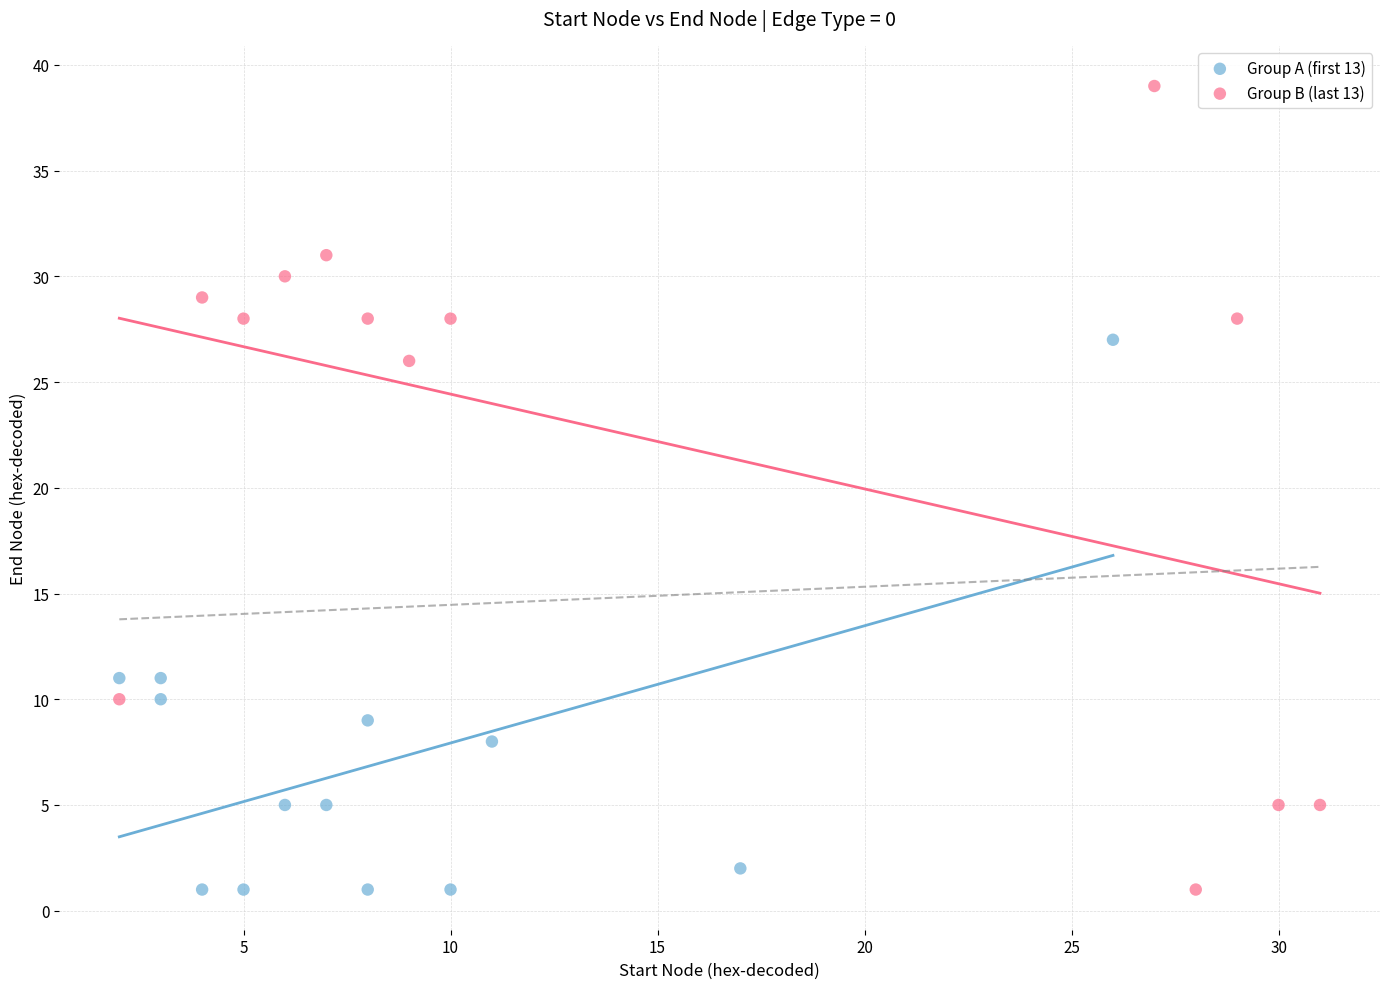

Which series reaches the maximum Y coordinate?

Group B (last 13)